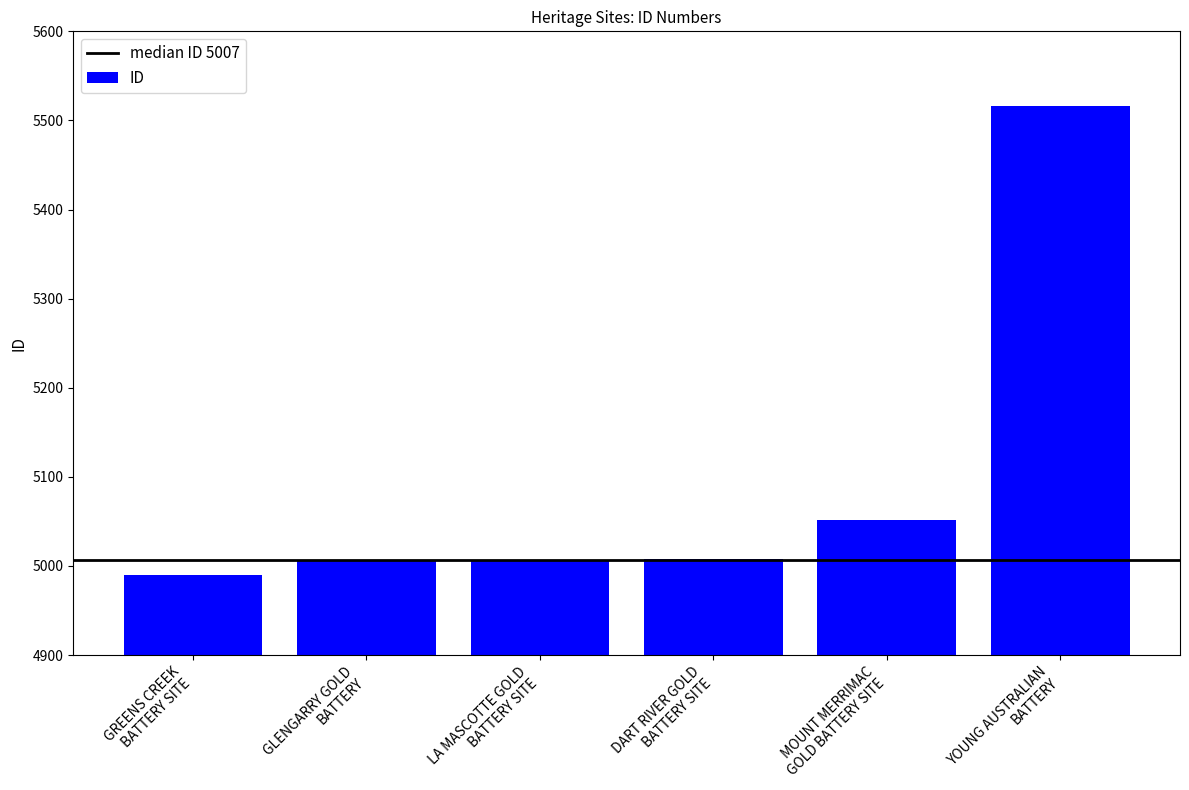

Count the number of categories in the chart.

6